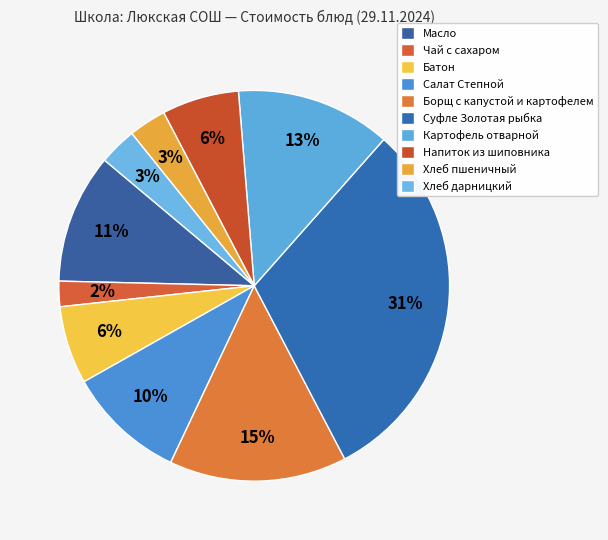

Does Борщ с капустой и картофелем represent more than half of the total?

No